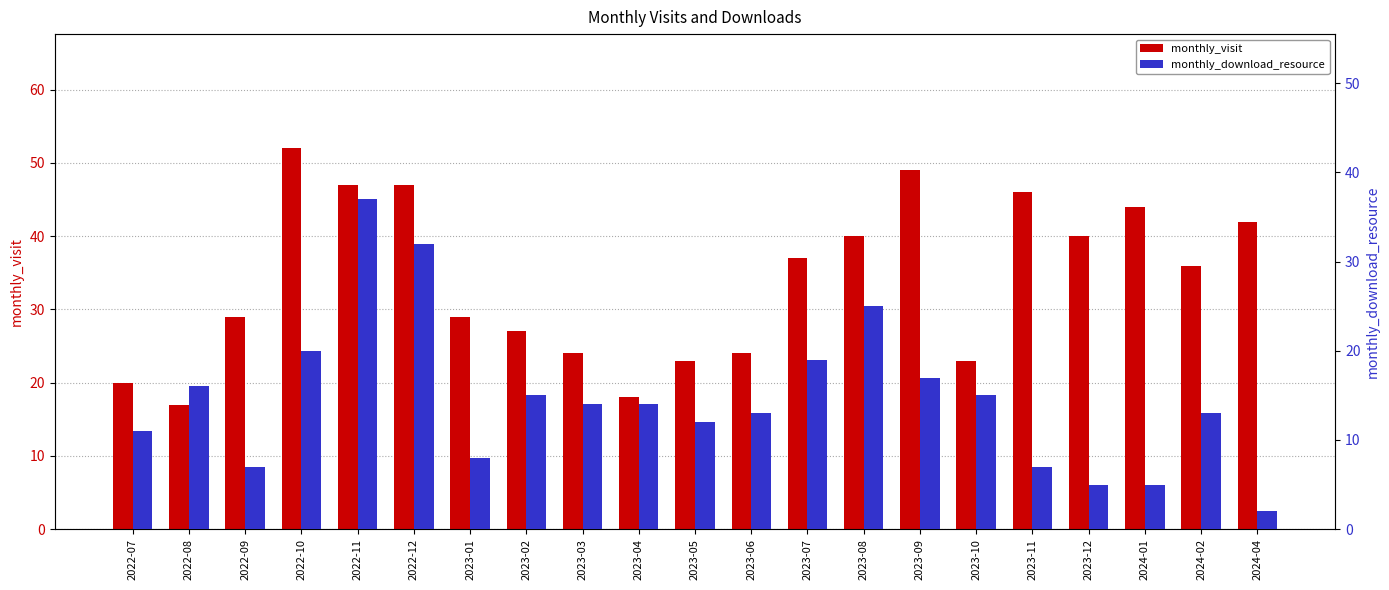

What is the sum of all monthly_visit values?

714